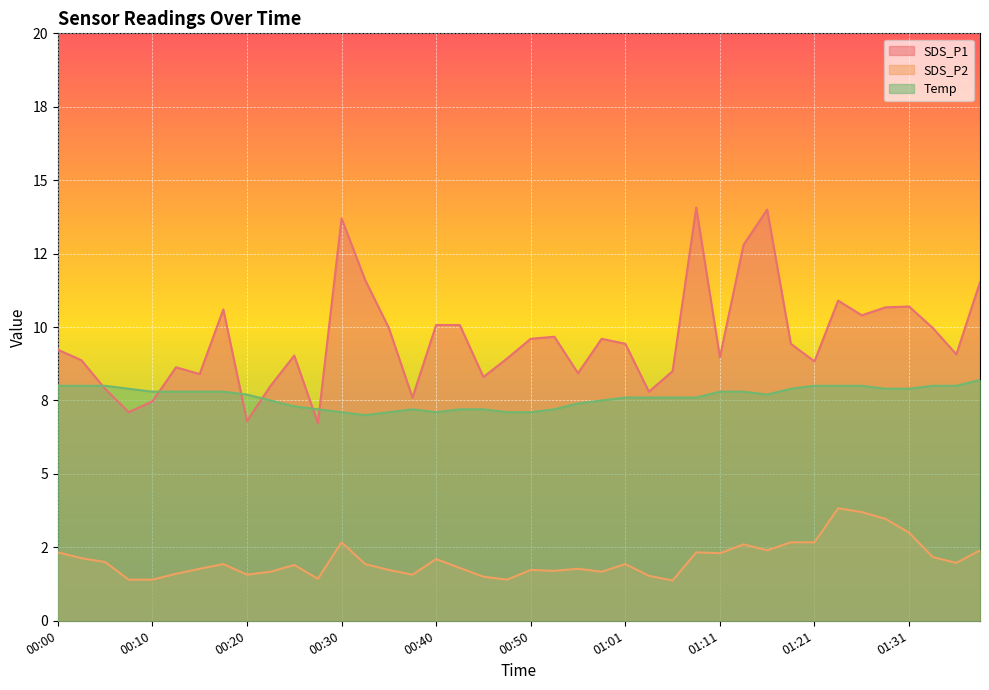

What are all the series names shown in the legend?

SDS_P1, SDS_P2, Temp